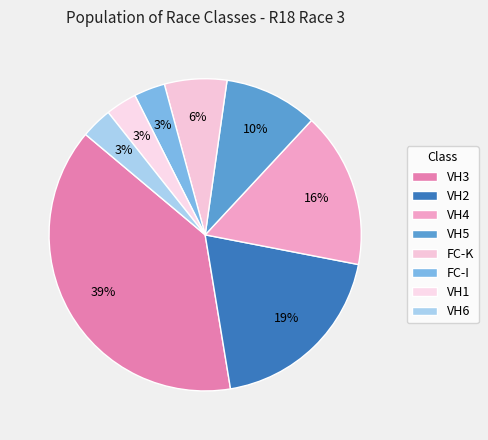

To the nearest percent, what is the average slice percentage?

12%